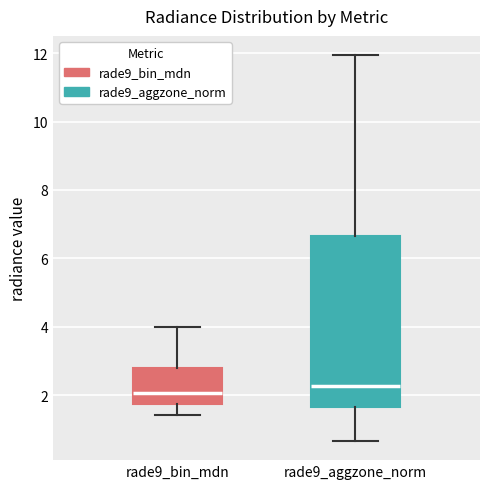

Where does the upper whisker of the box for rade9_bin_mdn end on the y-axis? The values are not printed on the chart, so give them approximately, as read against the axis.

4.0